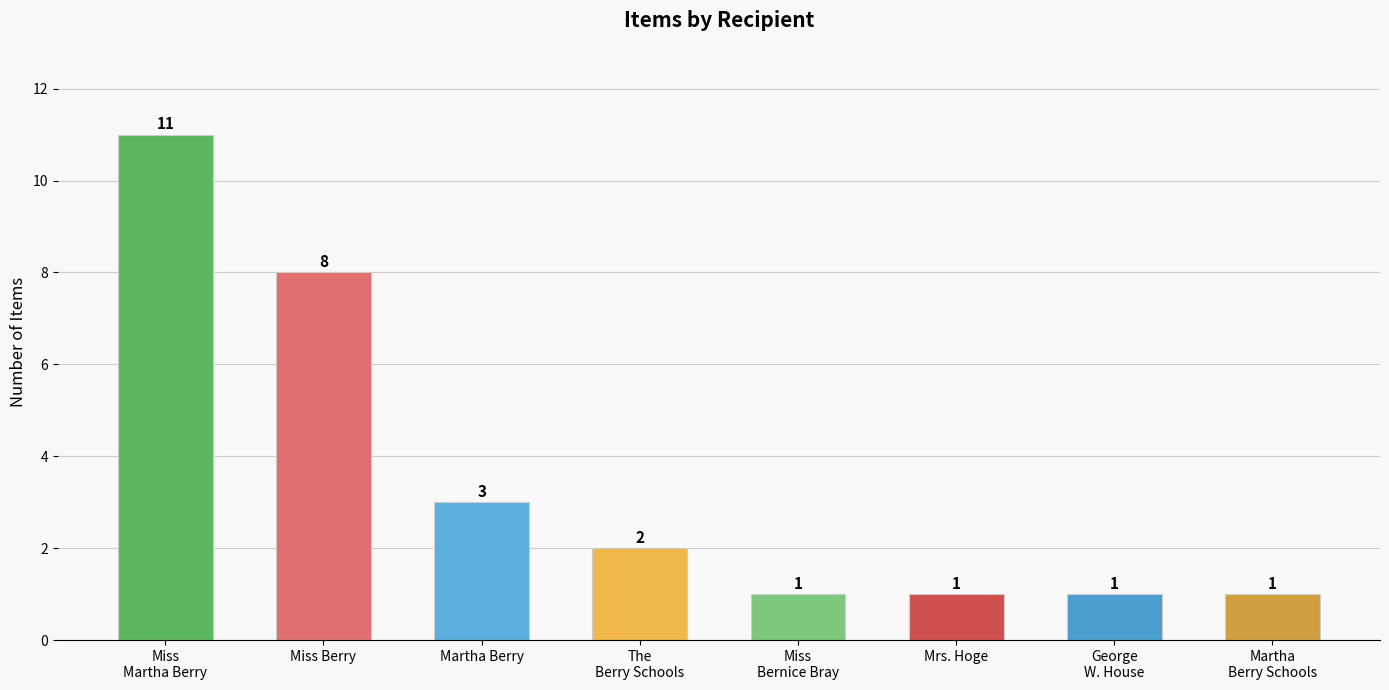

Reading left to right, list all the values displayed in this chart.

Miss
Martha Berry=11	Miss Berry=8	Martha Berry=3	The
Berry Schools=2	Miss
Bernice Bray=1	Mrs. Hoge=1	George
W. House=1	Martha
Berry Schools=1